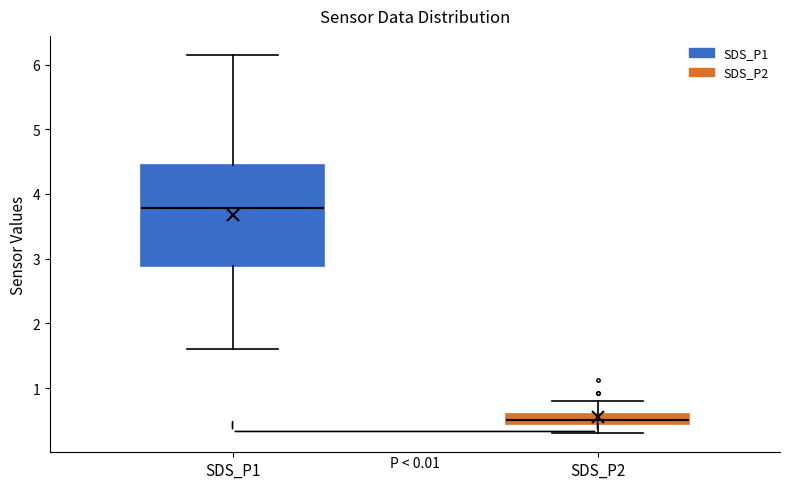

Where does the lower whisker of the box for SDS_P2 end on the y-axis? The values are not printed on the chart, so give them approximately, as read against the axis.

0.3